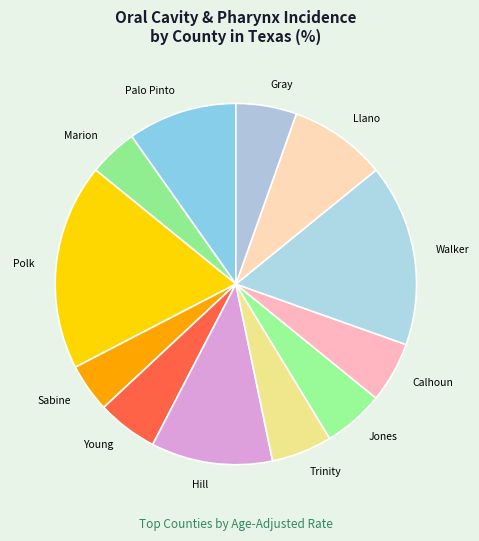

What is the ratio of the value at Hill to the value at Sabine?

2.5